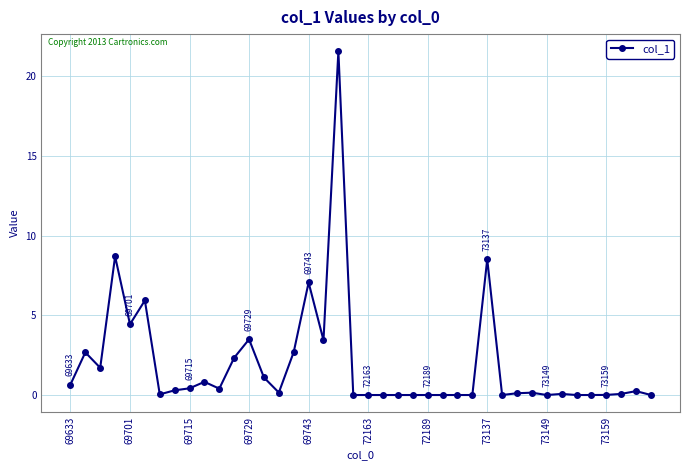

What is the maximum value shown in the chart?

21.6